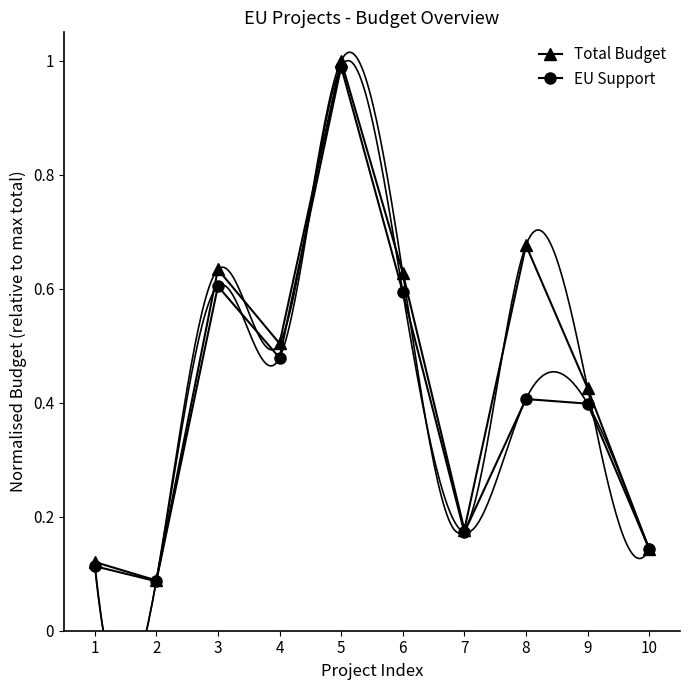

Which series has the widest spread of values?

Total Budget